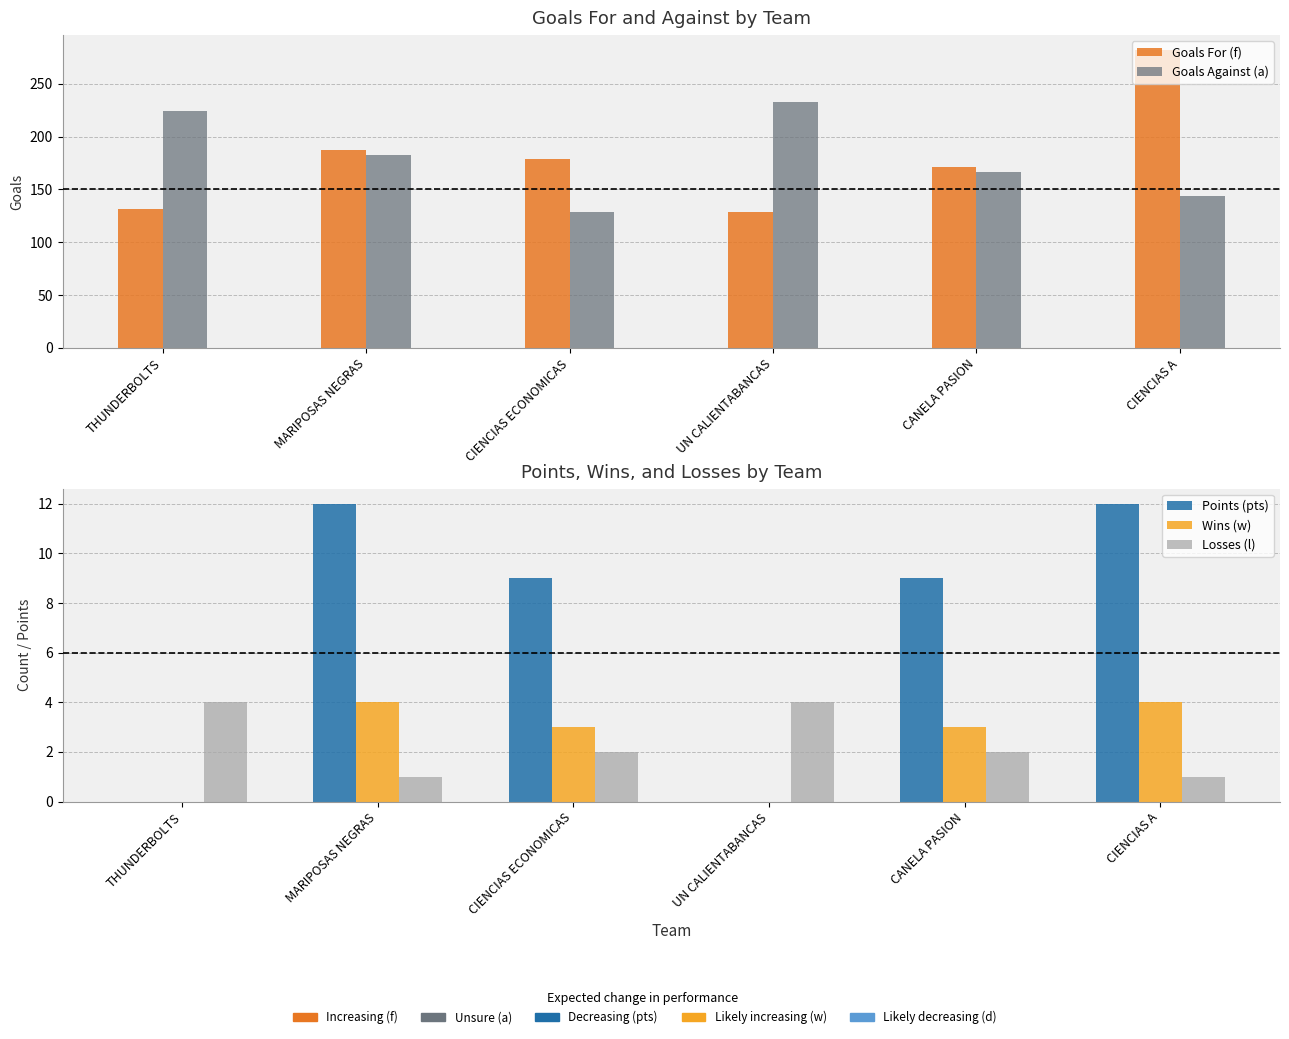

What is the label of the 3rd bar from the right?

UN CALIENTABANCAS